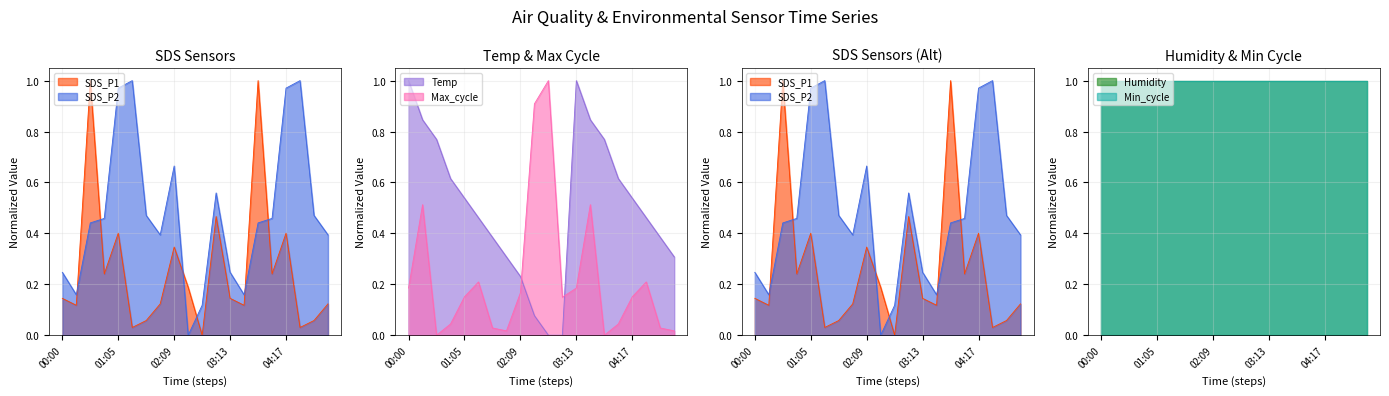

How many interior local peaks does the SDS_P2 series have?

4